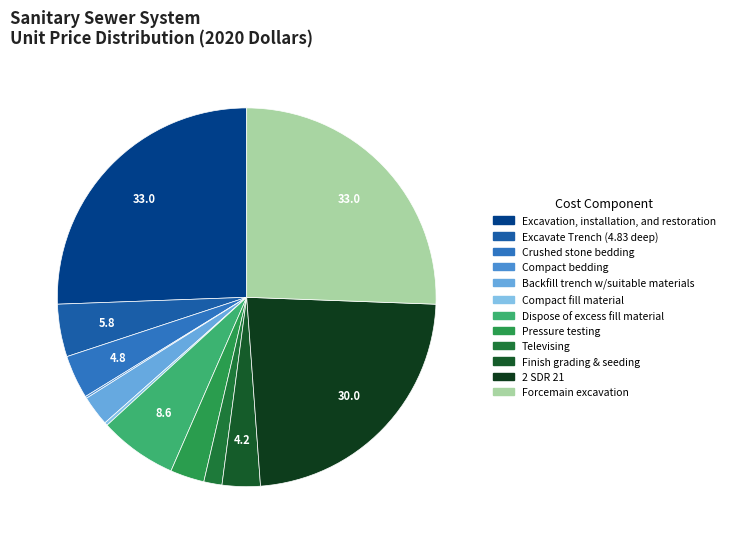

Which slice is the smallest?

Compact bedding